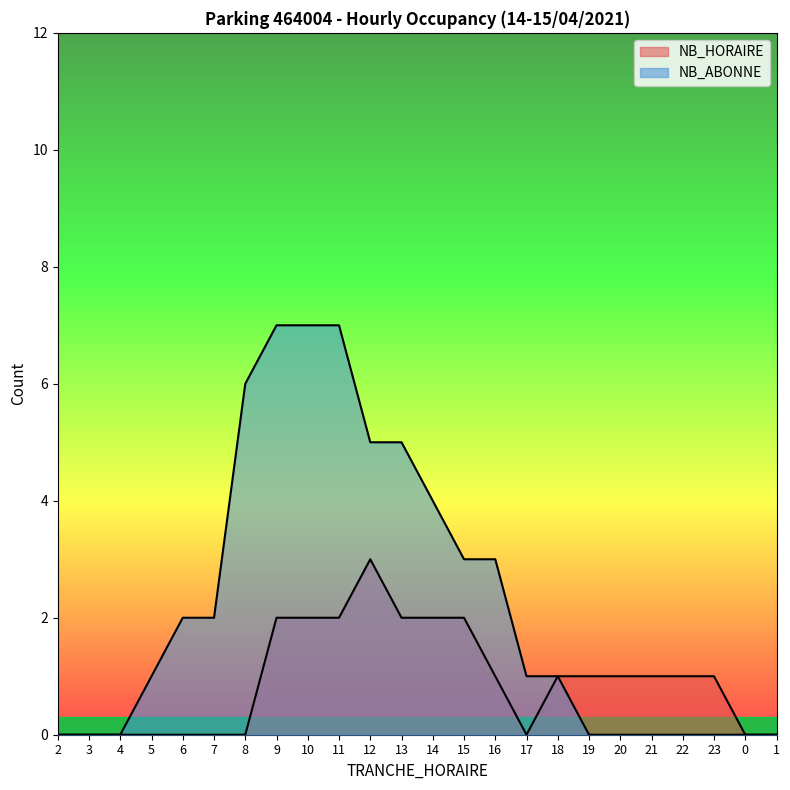

True or false: NB_HORAIRE and NB_ABONNE intersect in this chart.

False